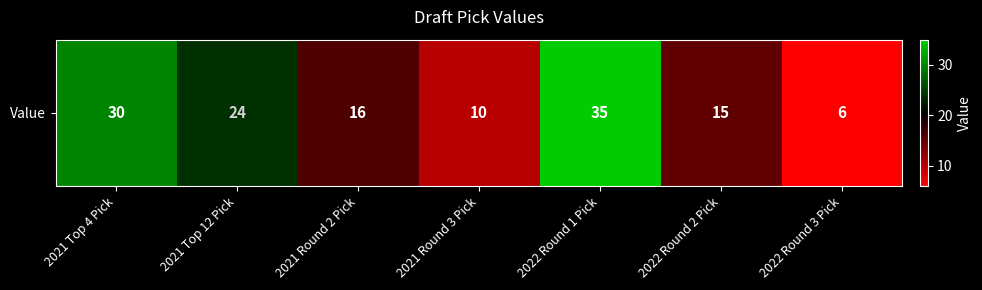

What is the sum of all values?

136